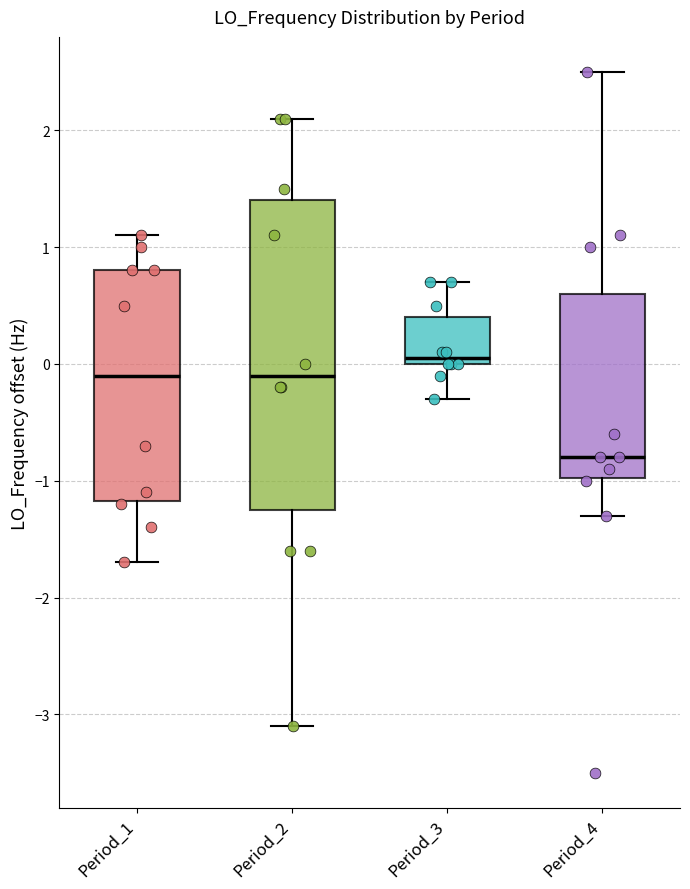

Where does the upper whisker of the box for Period_4 end on the y-axis? The values are not printed on the chart, so give them approximately, as read against the axis.

2.5